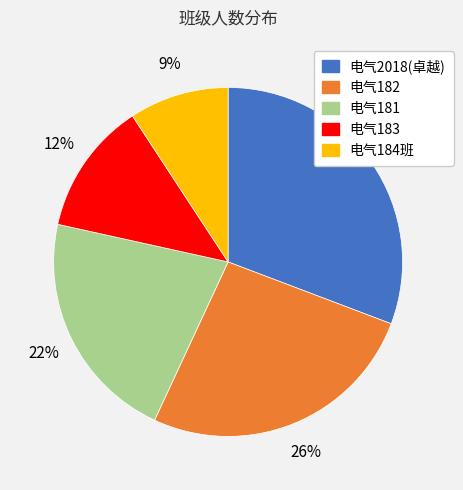

To the nearest percent, what percentage of the pie is 电气183?

12%